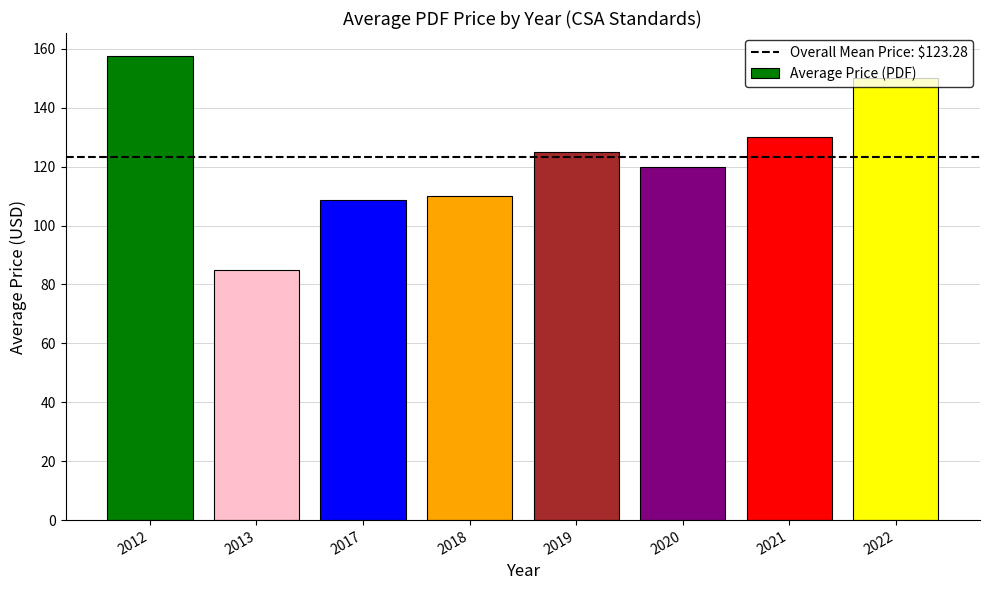

What is the value of the 7th bar from the left?

130.0